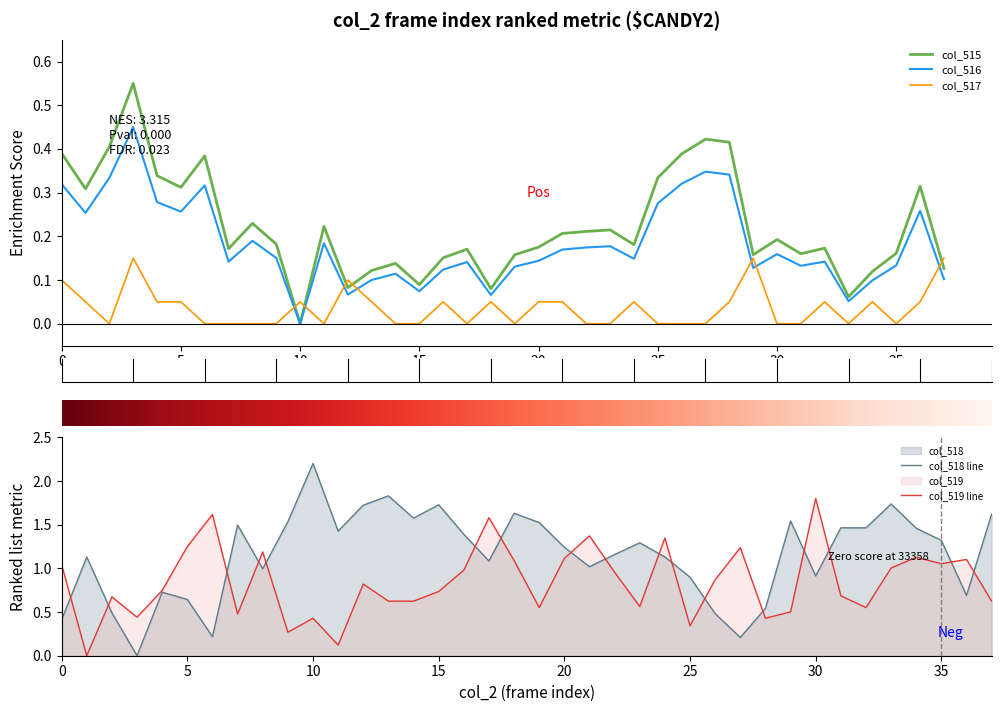

How many data points in col_515 are above 0?

37